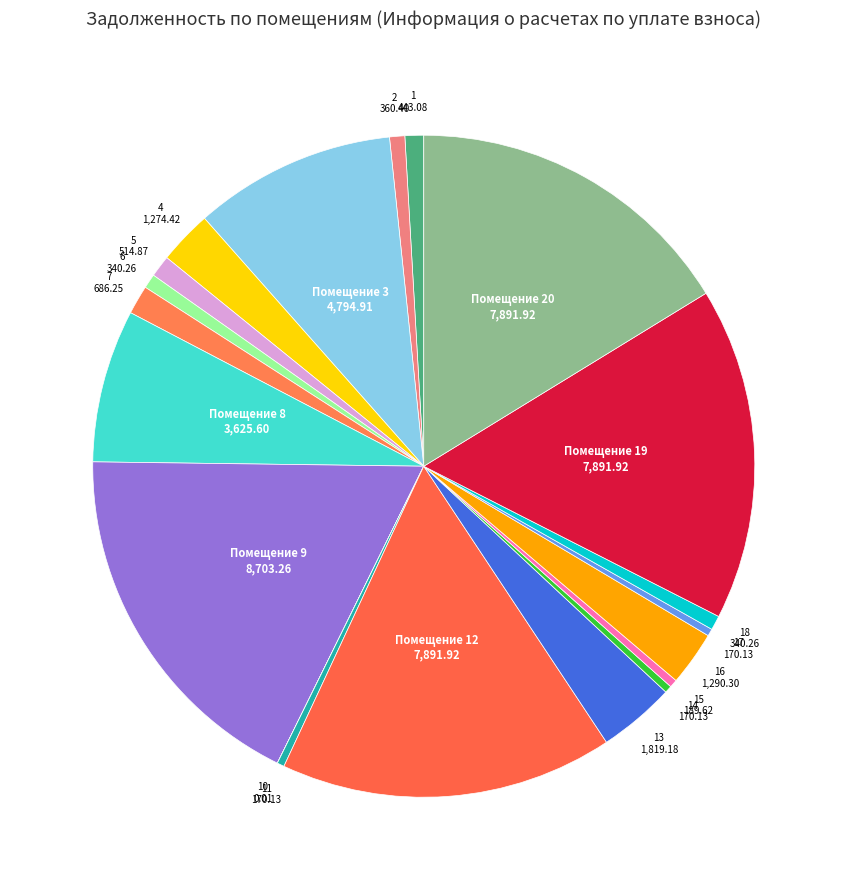

To the nearest percent, what is the difference between the largest and smallest slice percentages?

18%